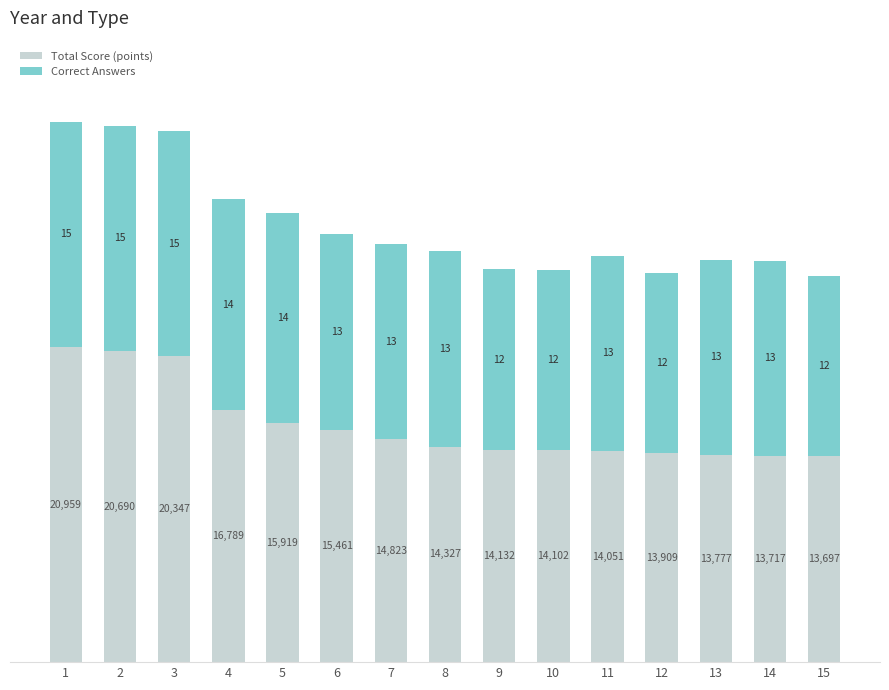

True or false: Total Score (points) has a value of 13909 at 12.

True